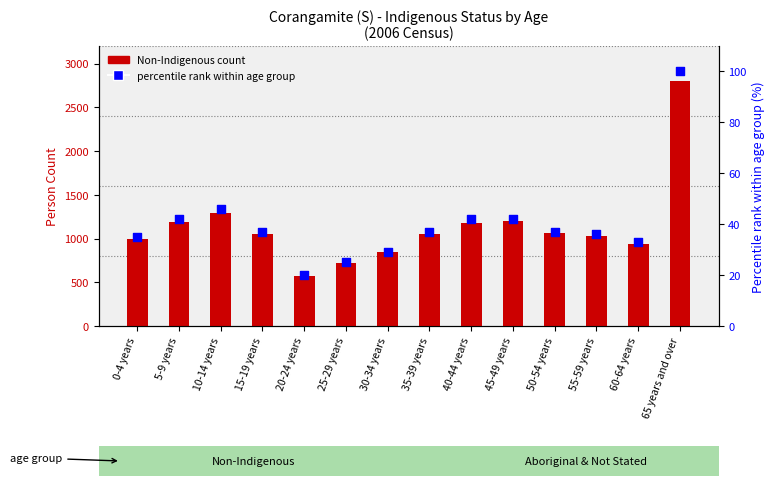

Which series has the largest total across all categories?

Non-Indigenous count